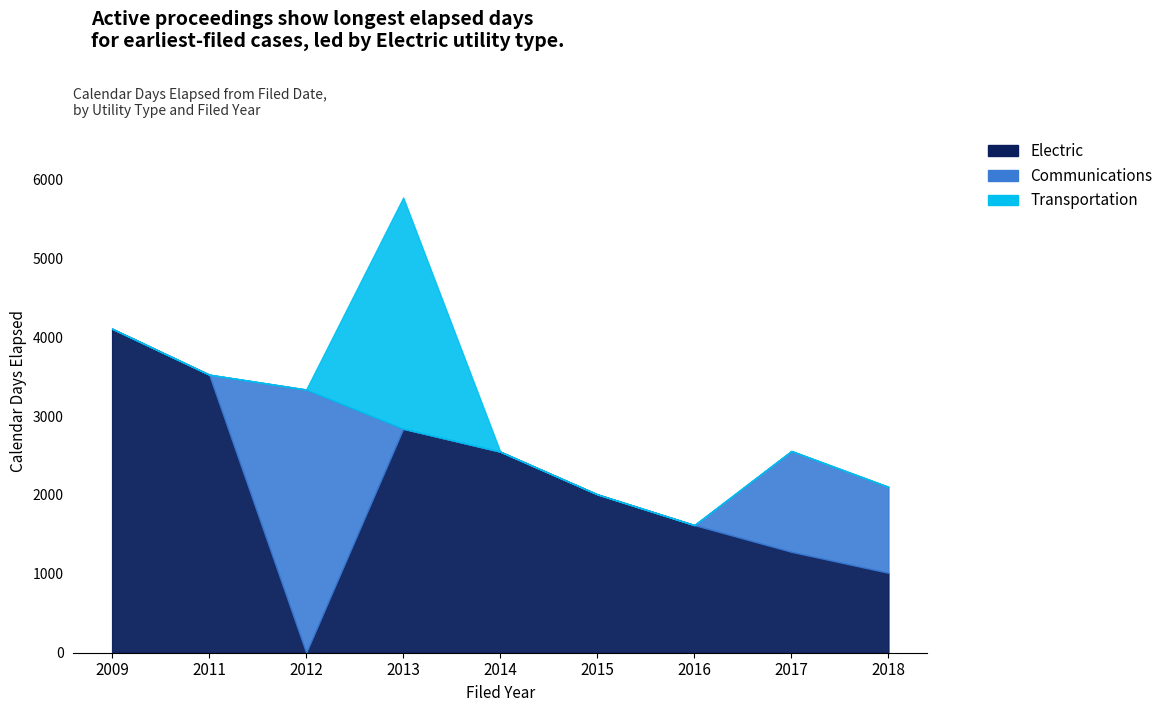

What is the difference between the Communications values at 2009 and 2018?

1090